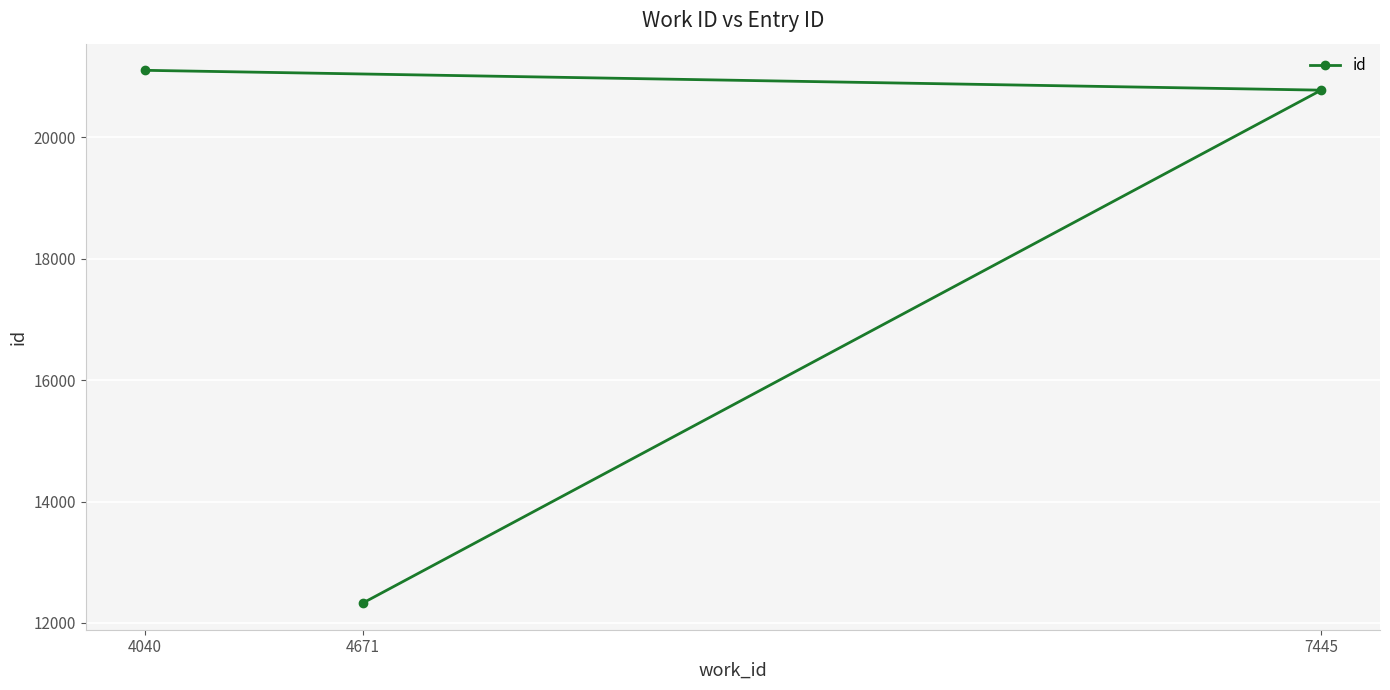

List the labels in order of value, largest first.

4040, 7445, 4671